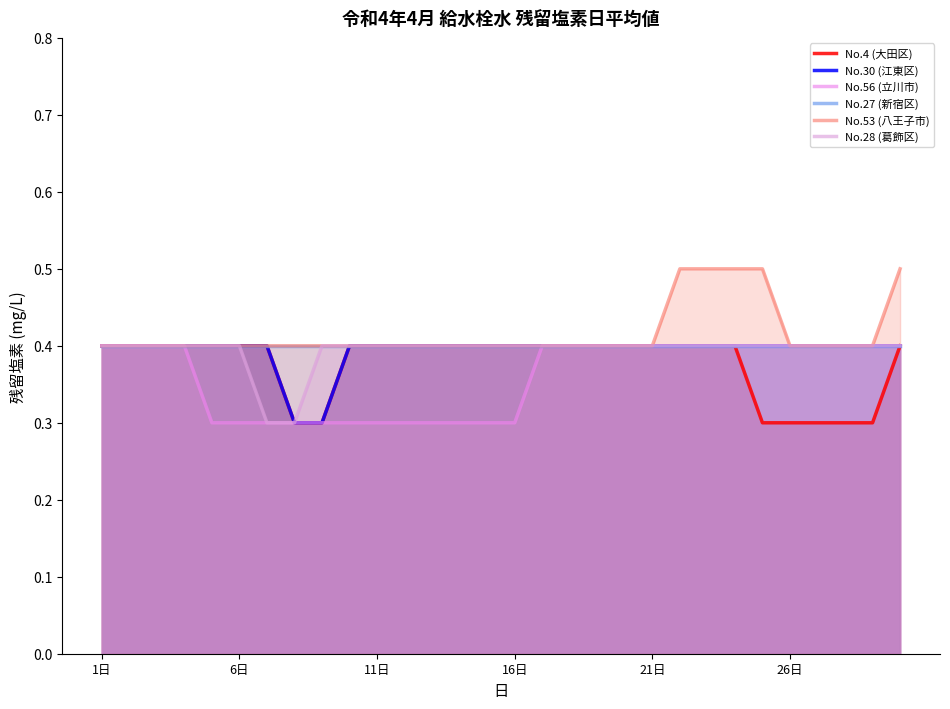

Does the chart have visible grid lines?

No